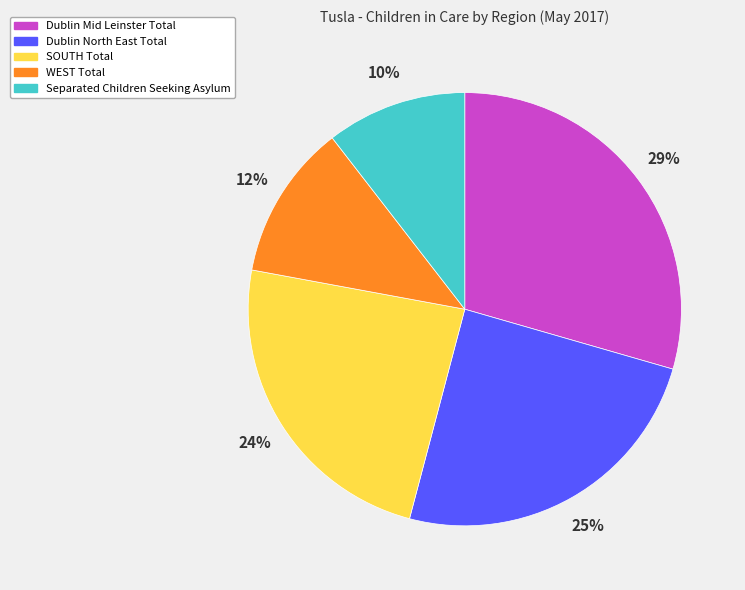

To the nearest percent, what is the combined percentage of Dublin North East Total and Separated Children Seeking Asylum?

35%